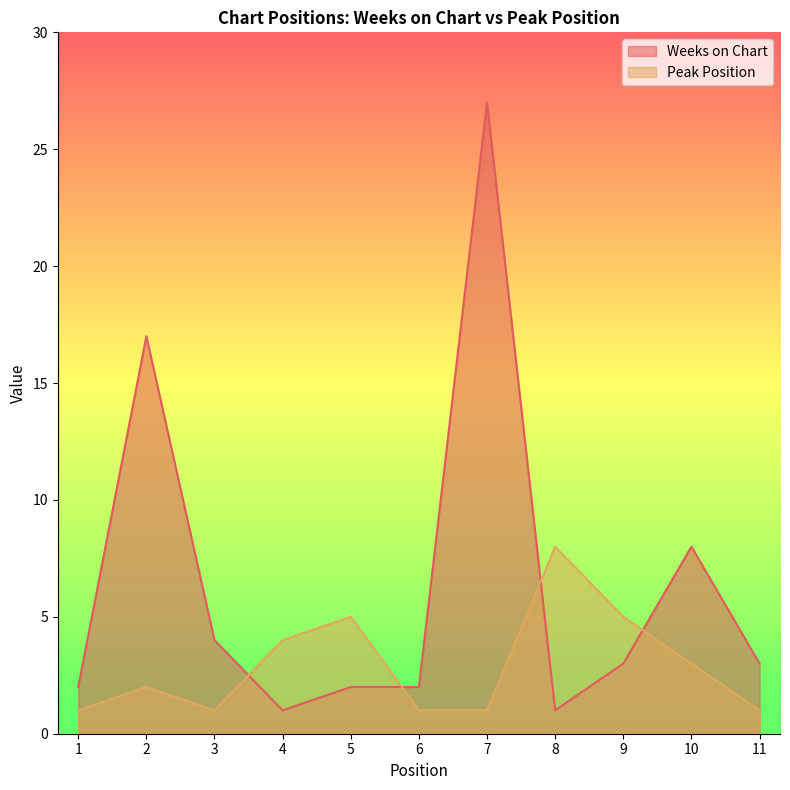

What is the total value across all series at 2?

19